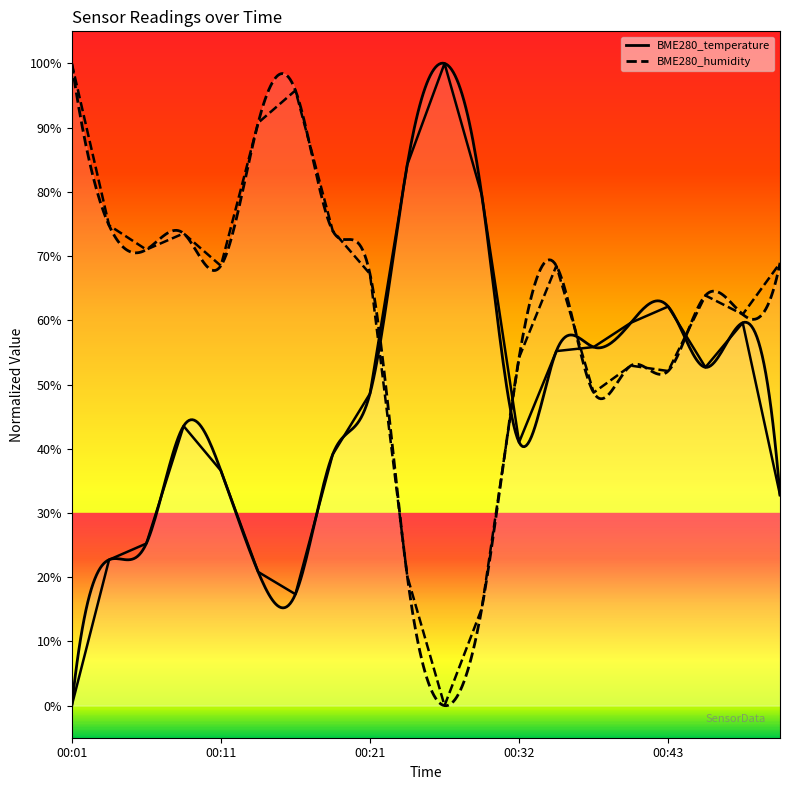

Reading left to right, list all the values displayed in this chart.

BME280_temperature: 0.0	22.7	25.2	43.5	36.6	20.8	17.4	39.1	48.6	84.2	100.0	79.5	41.0	55.2	55.8	59.6	62.1	52.7	59.6	32.8
BME280_humidity: 100.0	74.8	71.0	73.5	68.5	90.8	95.8	73.9	67.2	20.2	0.0	15.1	54.2	68.5	48.7	52.9	52.1	63.9	60.9	68.9